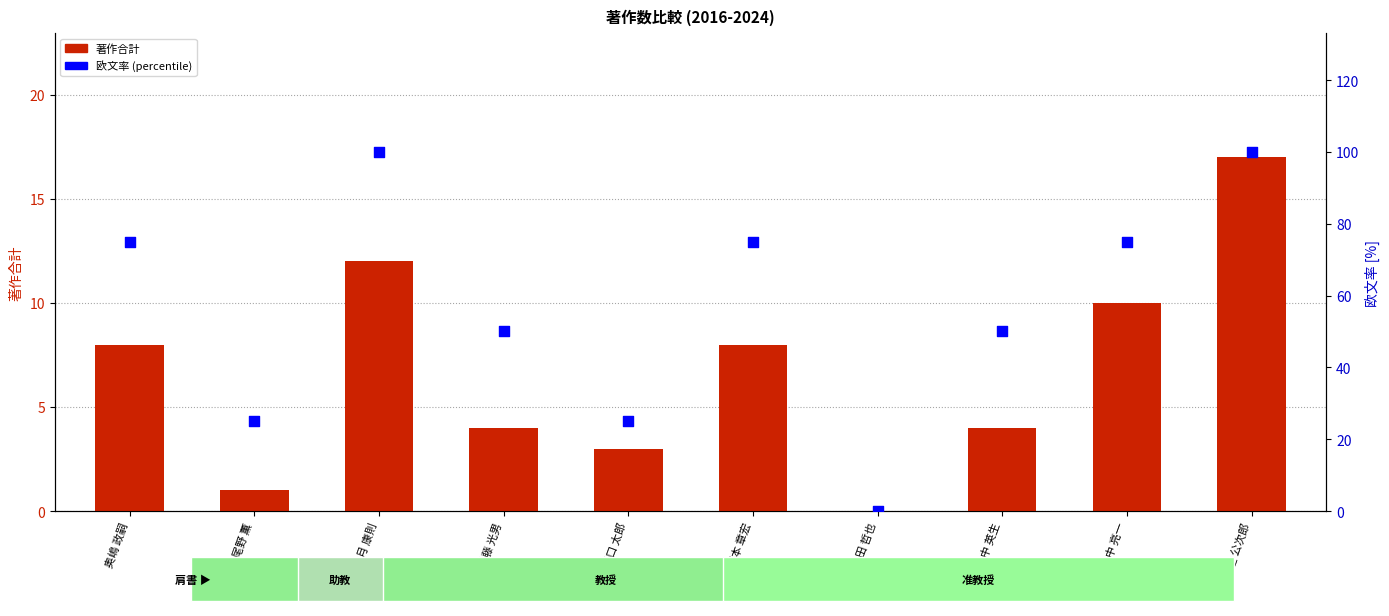

Which series has the largest total across all categories?

欧文率 (percentile)